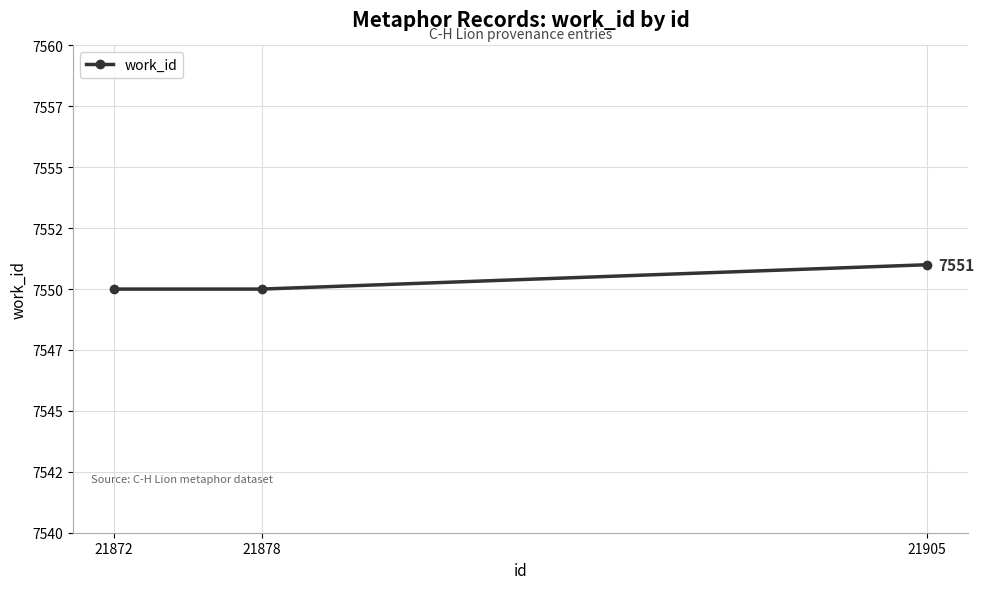

Is this an area chart (filled region under the line)?

No